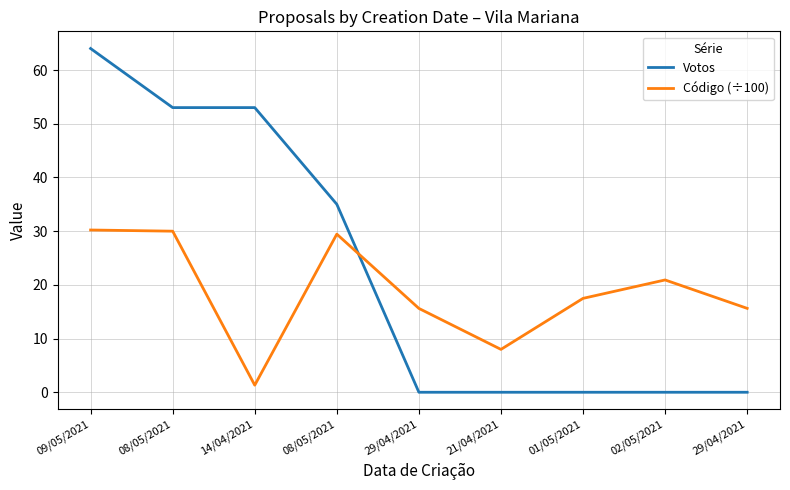

What is the sum of all Votos values?

205.0